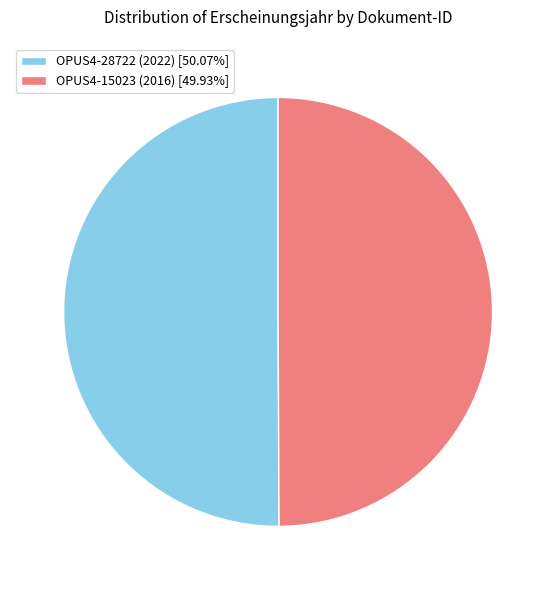

Combined, do OPUS4-15023 (2016) [49.93%] and OPUS4-28722 (2022) [50.07%] account for over 50%?

Yes